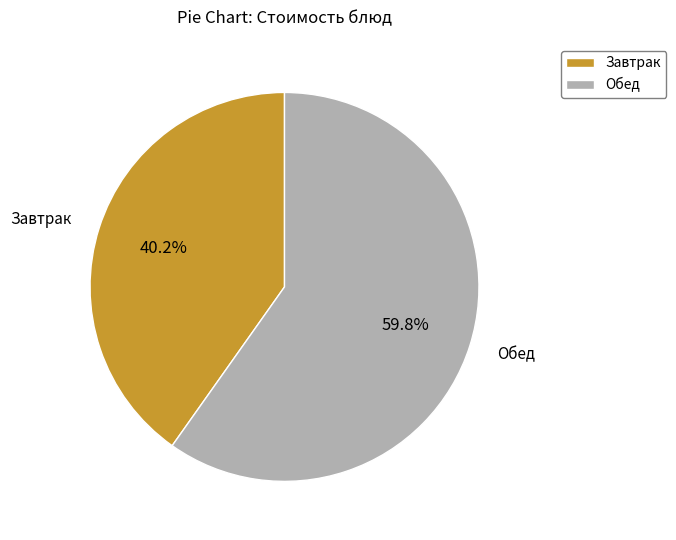

Which slice is the largest?

Обед